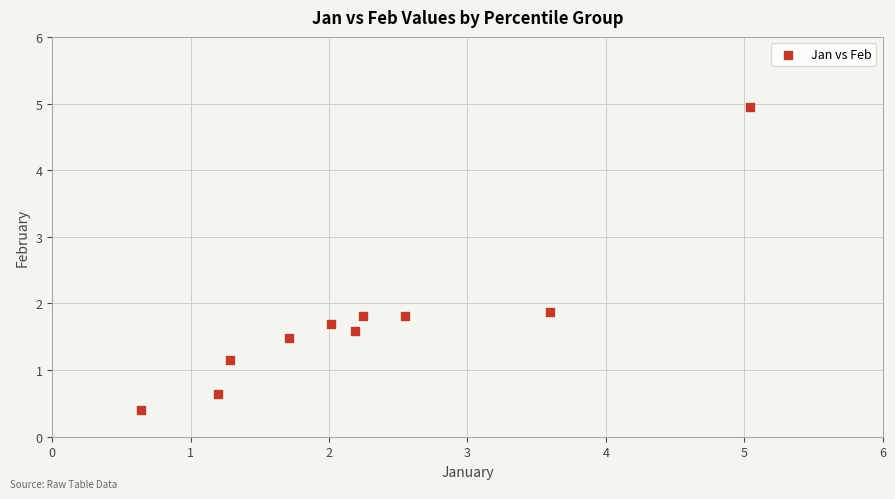

What is the range of X values (max minus min)?

4.4